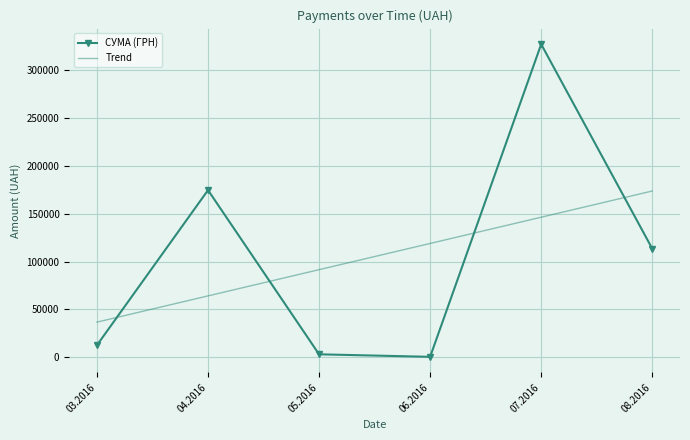

What is the maximum value shown in the chart?

326572.3